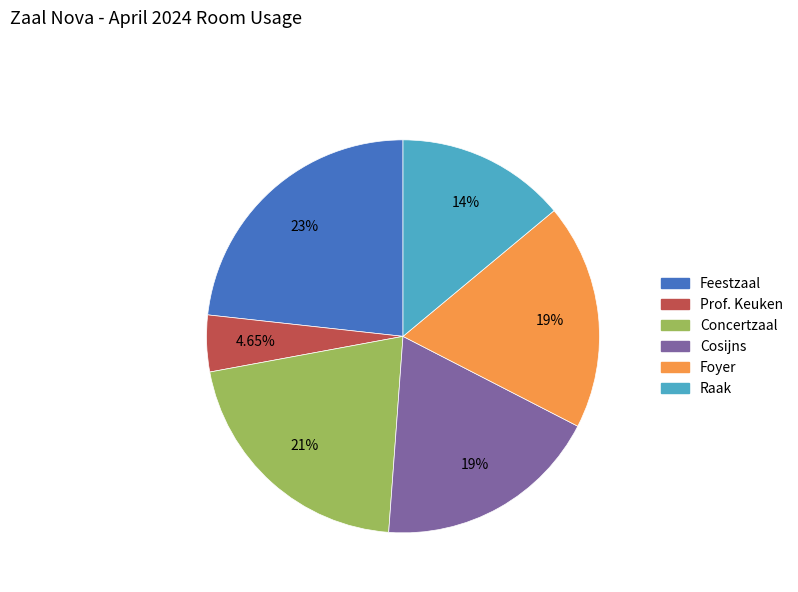

Count the number of slices in the pie.

6